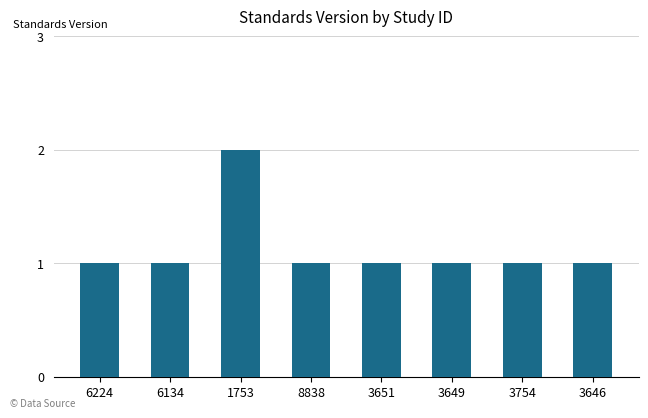

Does the chart contain any negative values?

No